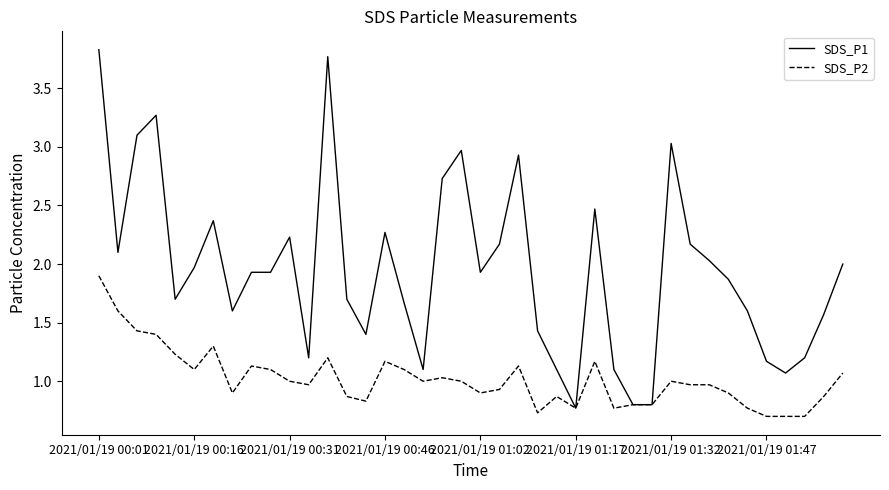

What are all the series names shown in the legend?

SDS_P1, SDS_P2